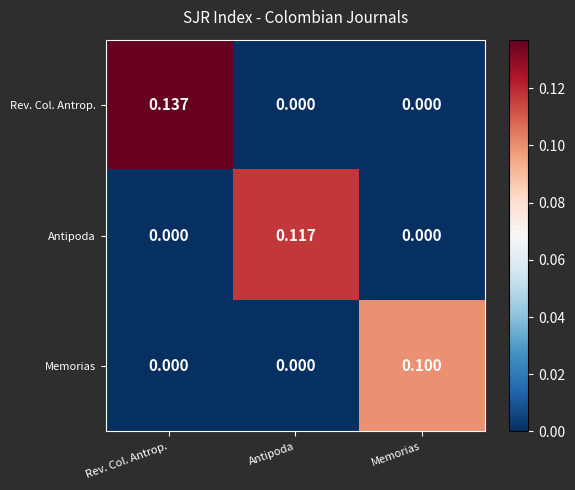

Which series has the largest total across all categories?

Rev. Col. Antrop.